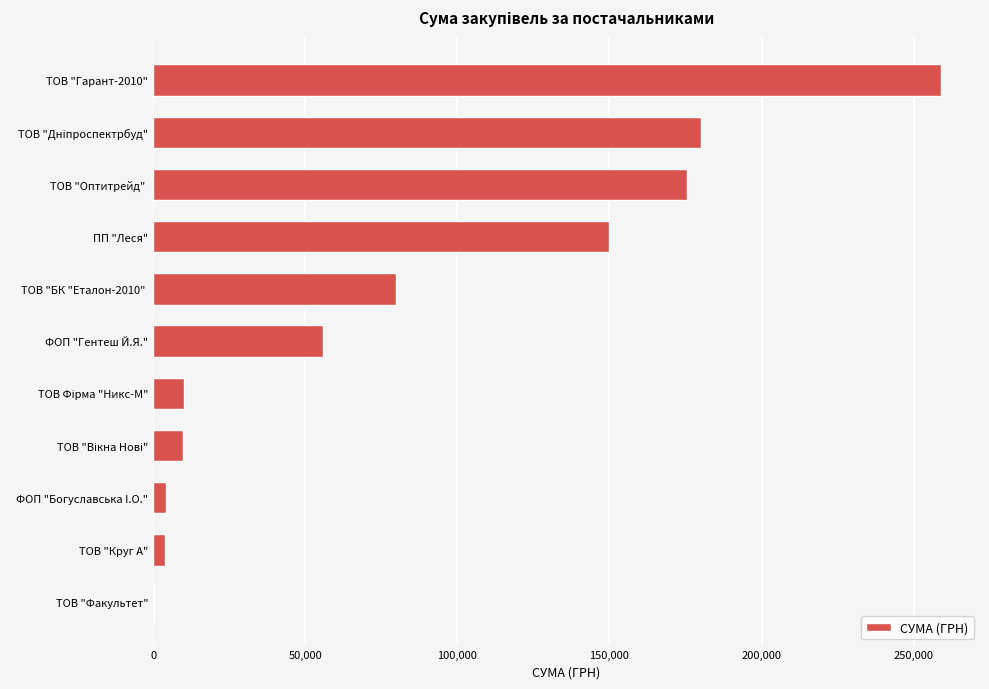

Count the number of data series in this chart.

1